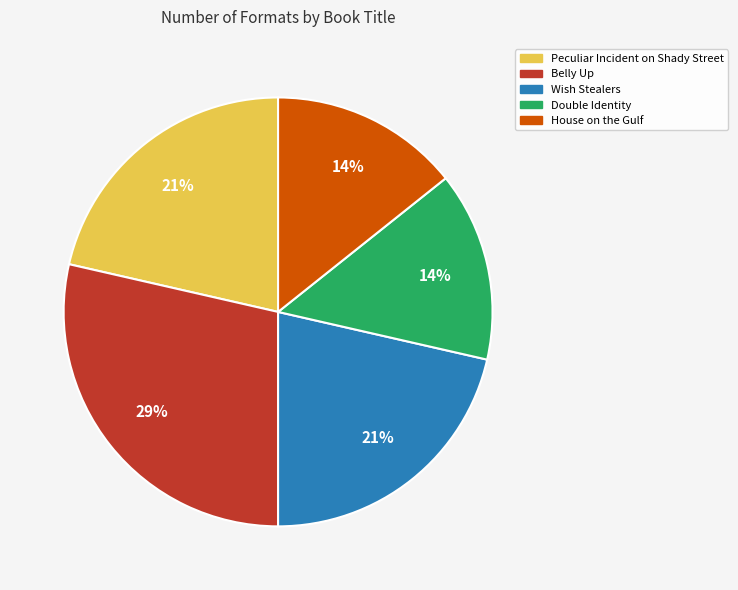

Approximately how many times larger is the value at House on the Gulf compared to Peculiar Incident on Shady Street?

0.7